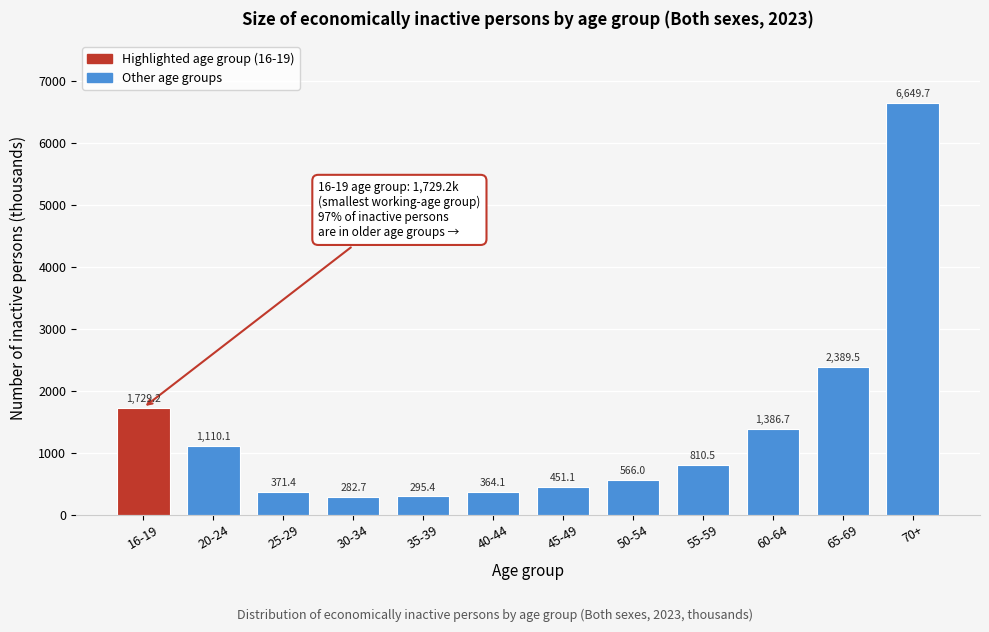

Reading left to right, list all the values displayed in this chart.

1729.2	1110.1	371.4	282.7	295.4	364.1	451.1	566.0	810.5	1386.7	2389.5	6649.7